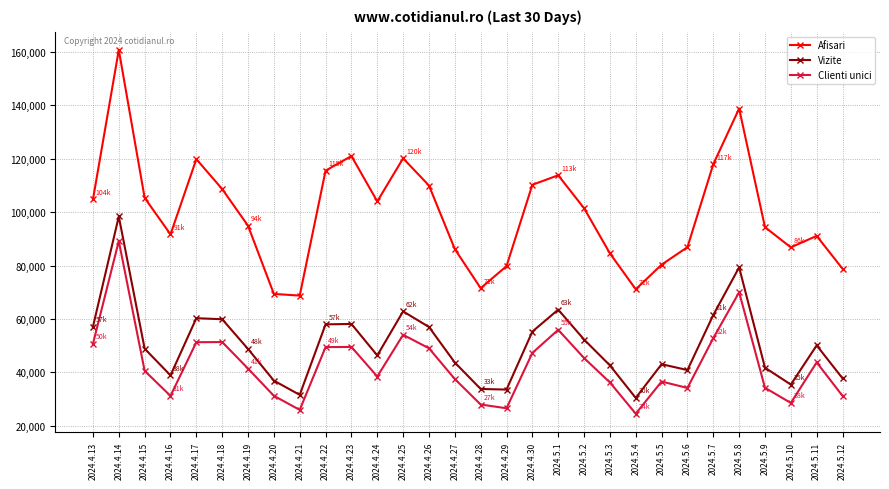

True or false: Clienti unici and Afisari intersect in this chart.

False